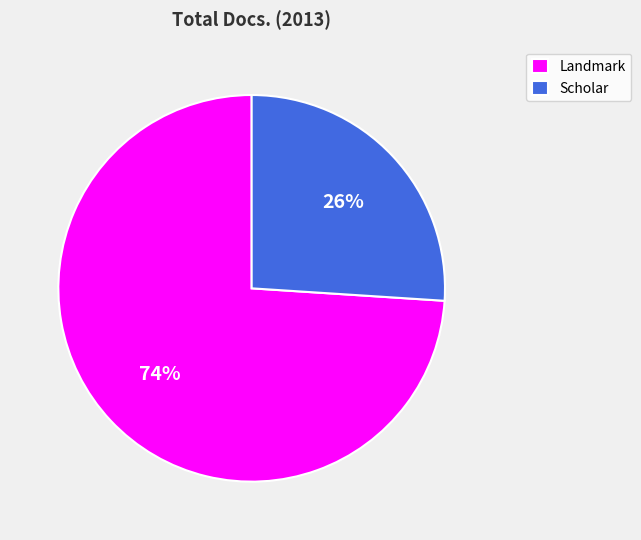

Which category has the smallest portion of the pie?

Scholar